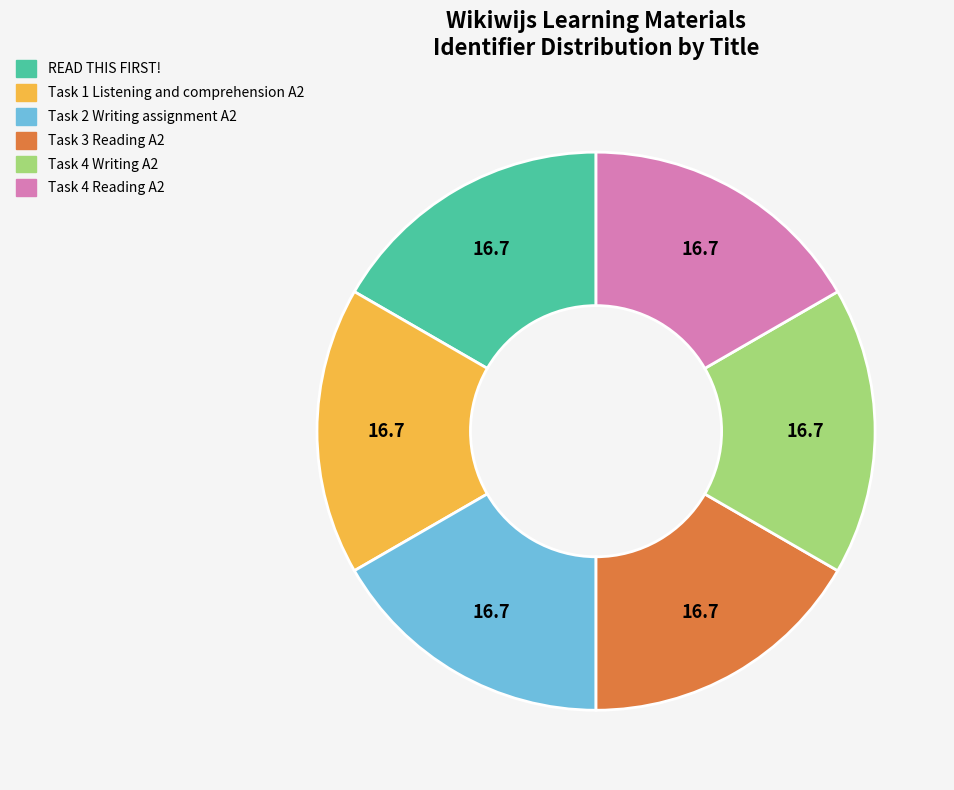

Does any single category account for the majority?

No